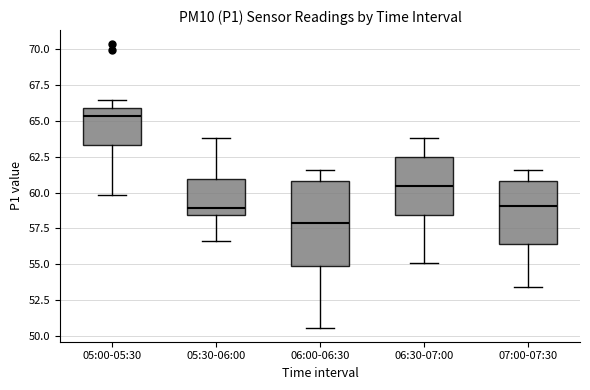

Reading left to right, read every box against the y-axis: the position of its median line, the range the box covers, and the ends of its whiskers. The values are not printed on the chart, so give them approximately, as read against the axis.

05:00-05:30: median 65.5, box 63.5 to 66.0, whiskers 60.0 to 66.5
05:30-06:00: median 59.0, box 58.5 to 61.0, whiskers 56.5 to 64.0
06:00-06:30: median 58.0, box 55.0 to 61.0, whiskers 50.5 to 61.5
06:30-07:00: median 60.5, box 58.5 to 62.5, whiskers 55.0 to 64.0
07:00-07:30: median 59.0, box 56.5 to 61.0, whiskers 53.5 to 61.5